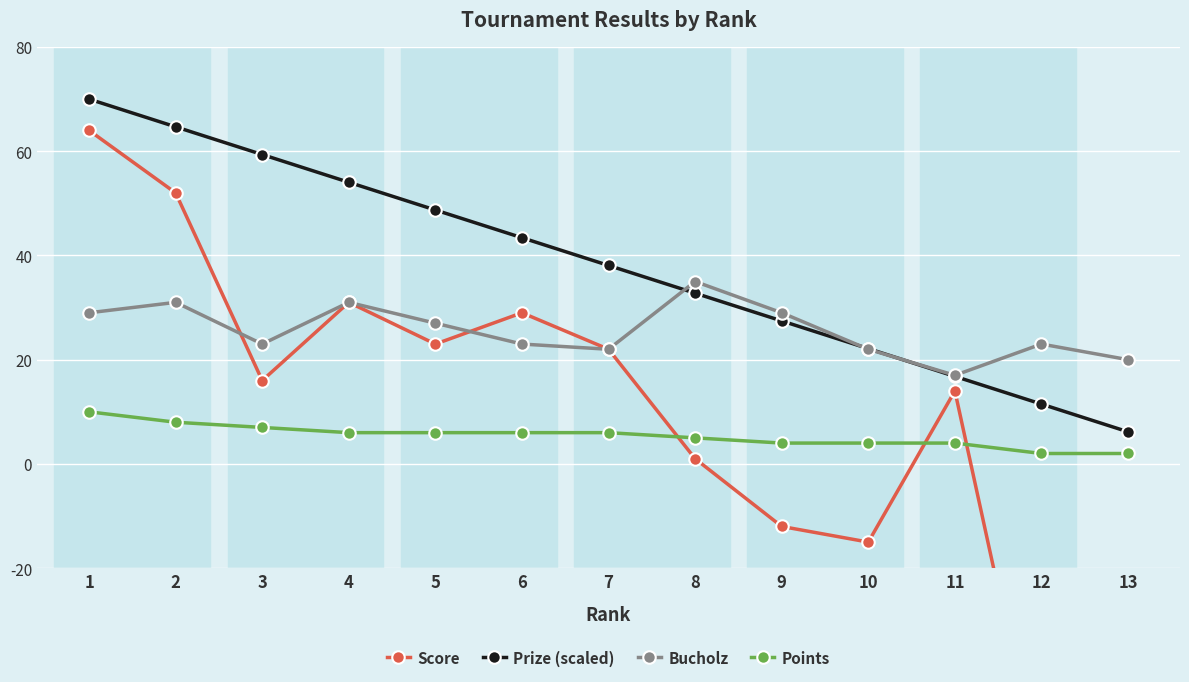

Is it true that Score equals 1.6 at 8?

False